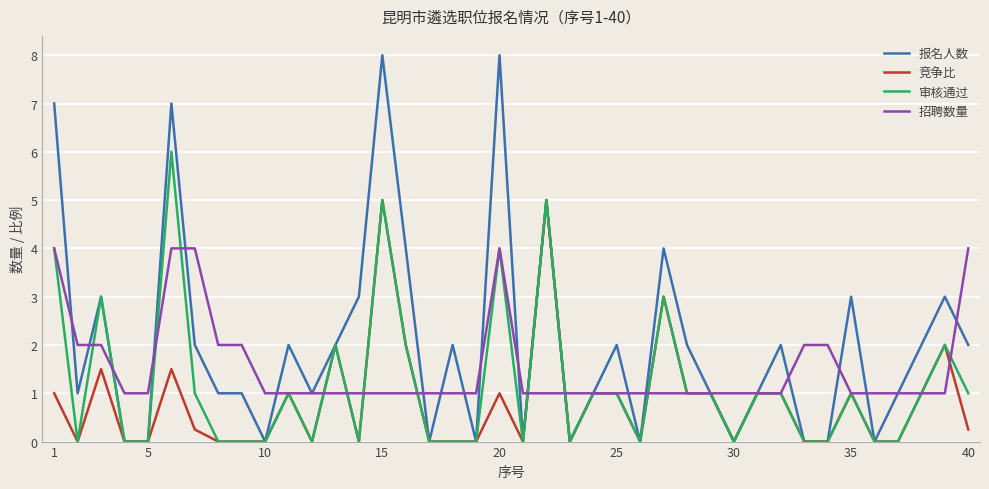

What is the maximum value shown in the chart?

8.0